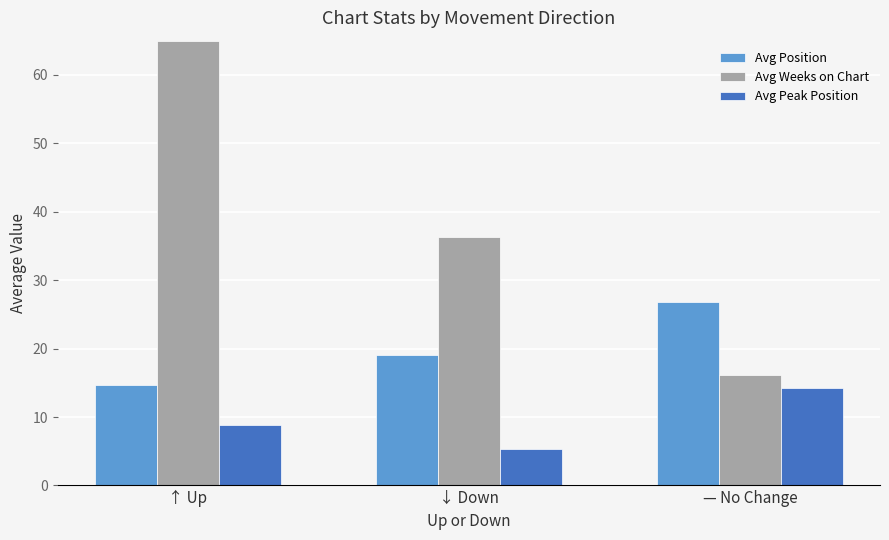

Rank the series by their maximum value, from lowest to highest.

Avg Peak Position, Avg Position, Avg Weeks on Chart